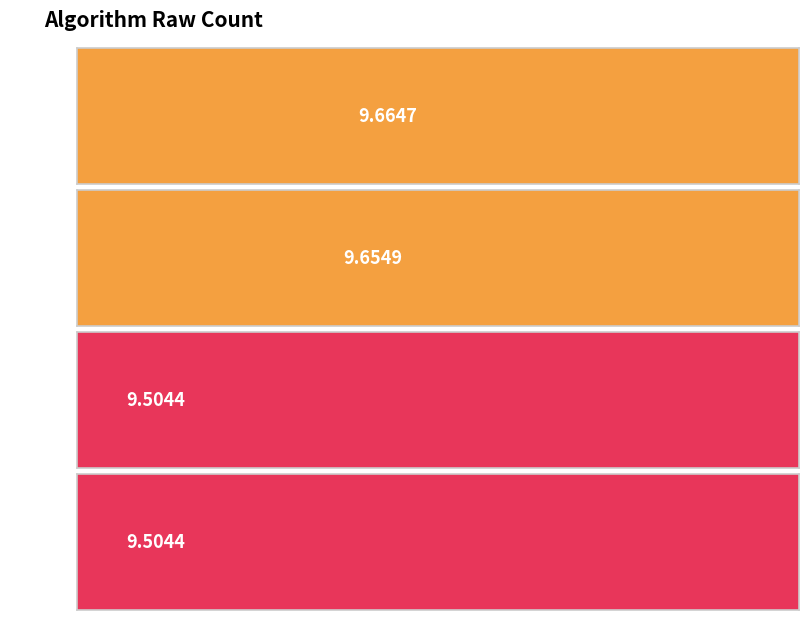

Reading right to left, list all the values displayed in this chart.

TYCX3=9.5	TYCX4=9.5	BS1=9.7	BS2=9.7